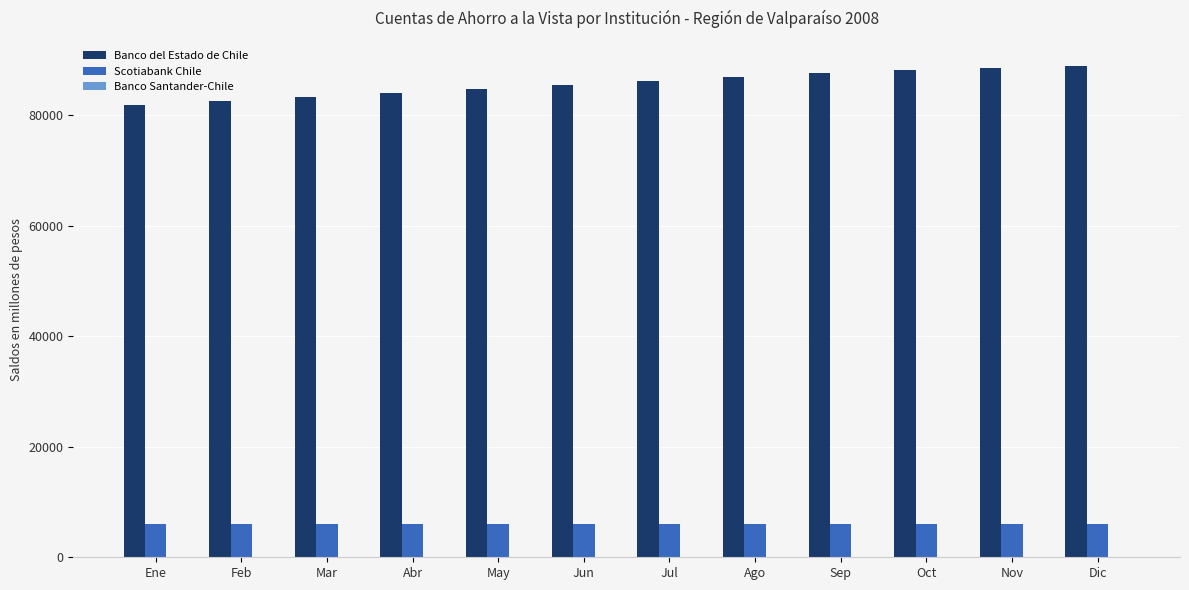

Which series has the largest total across all categories?

Banco del Estado de Chile